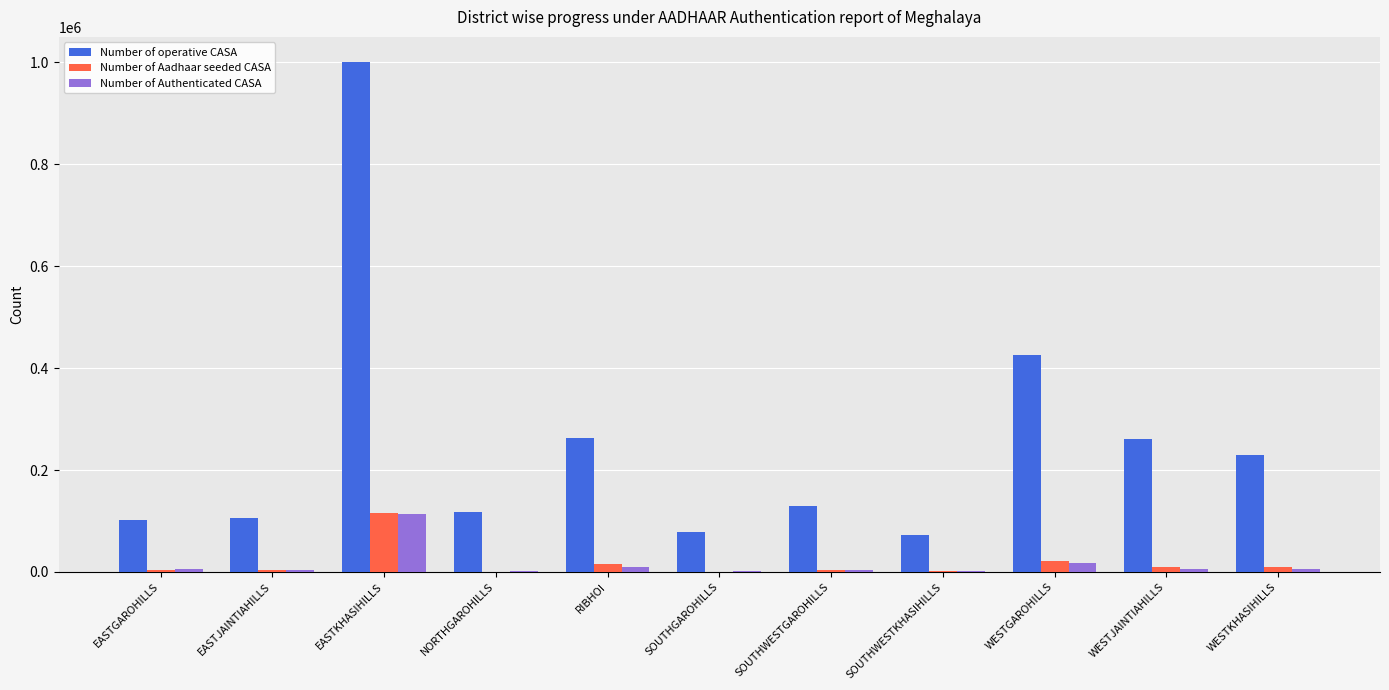

Which category has the highest value across all series?

EASTKHASIHILLS